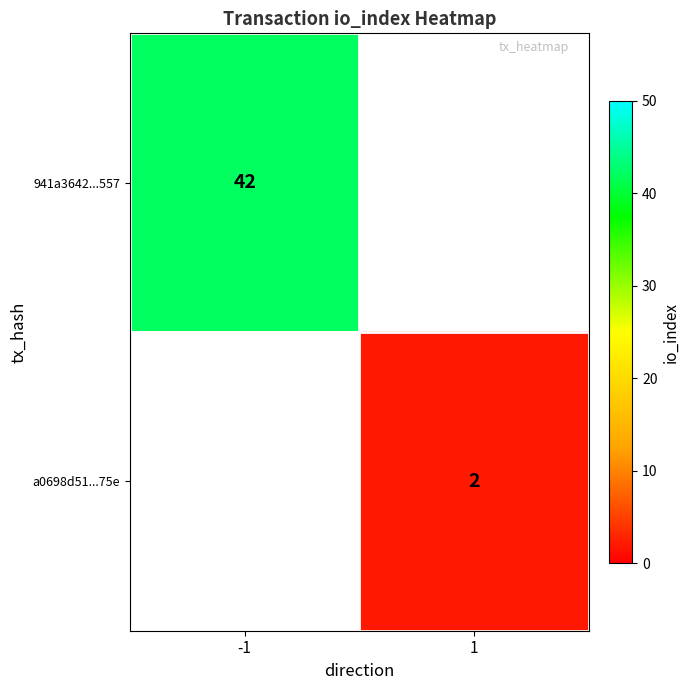

Is it true that a0698d51...75e equals 1 at 1?

False